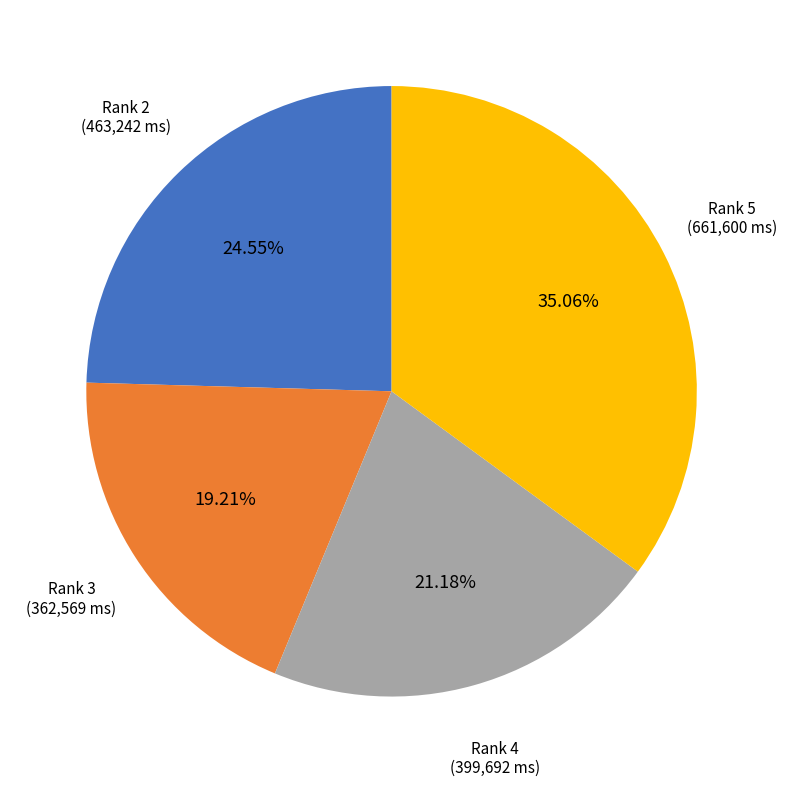

To the nearest percent, what is the combined percentage of Rank 4 and Rank 3?

40%